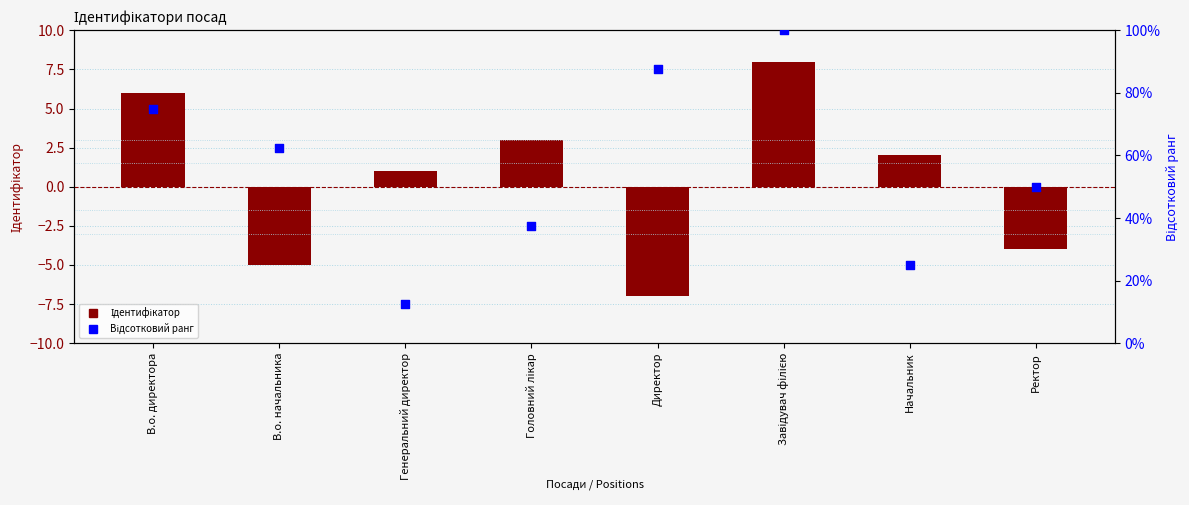

Which series contains the lowest Y value?

Ідентифікатор